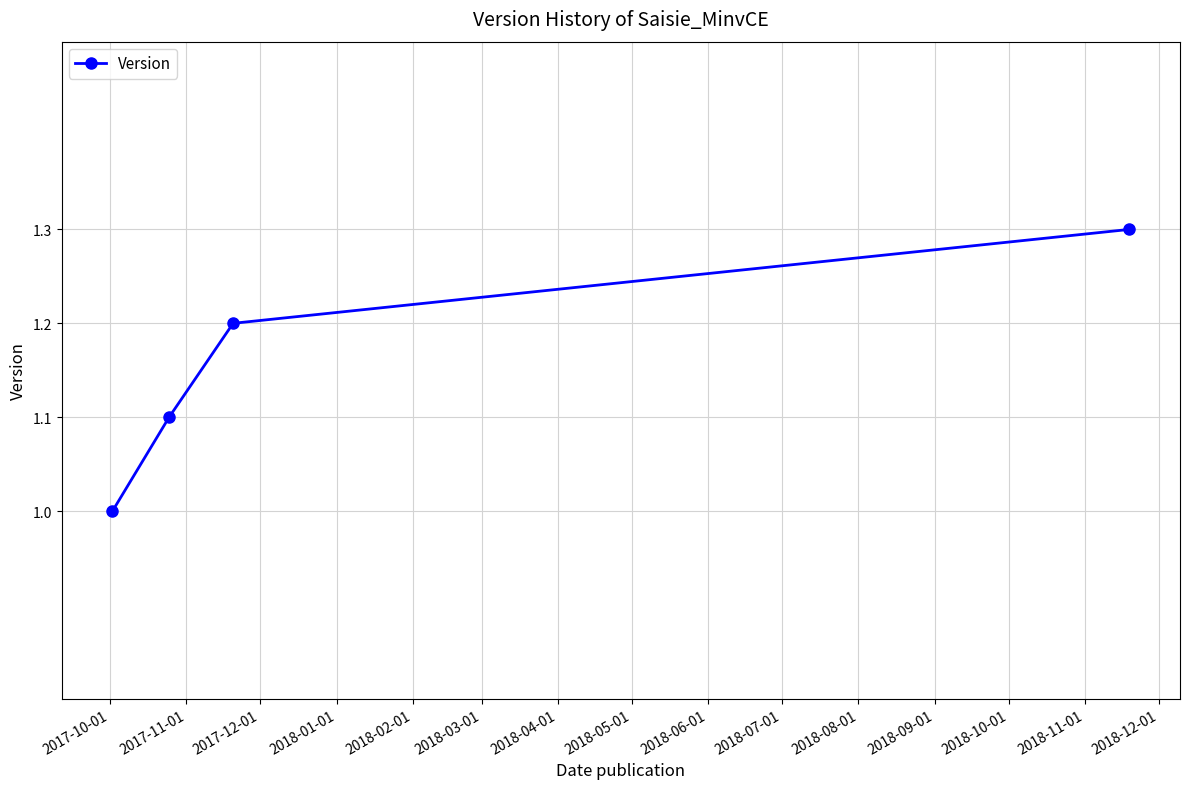

Reading left to right, transcribe all the data shown in this chart.

1.0	1.1	1.2	1.3